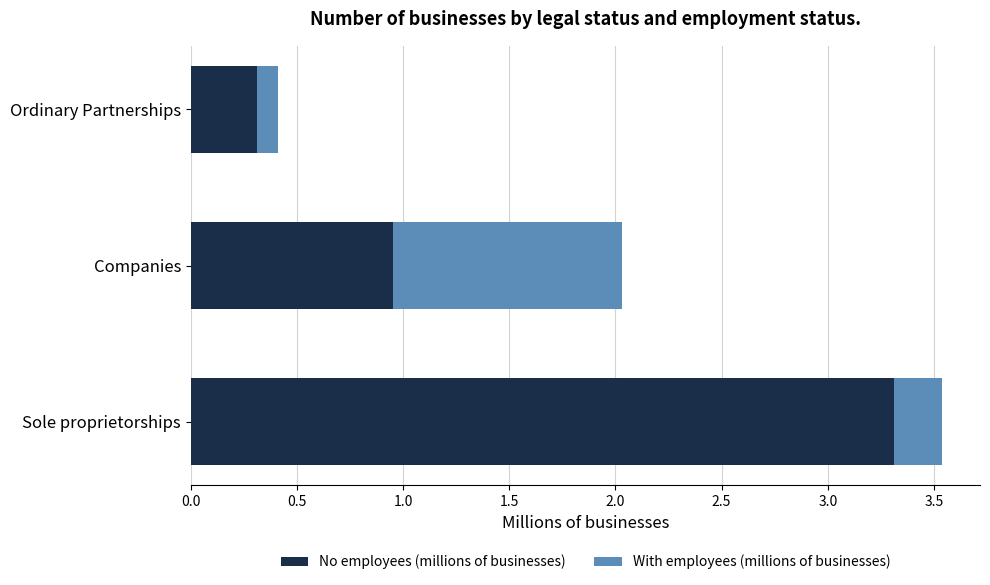

The value of No employees (millions of businesses) at Ordinary Partnerships is 0.3. True or false?

True